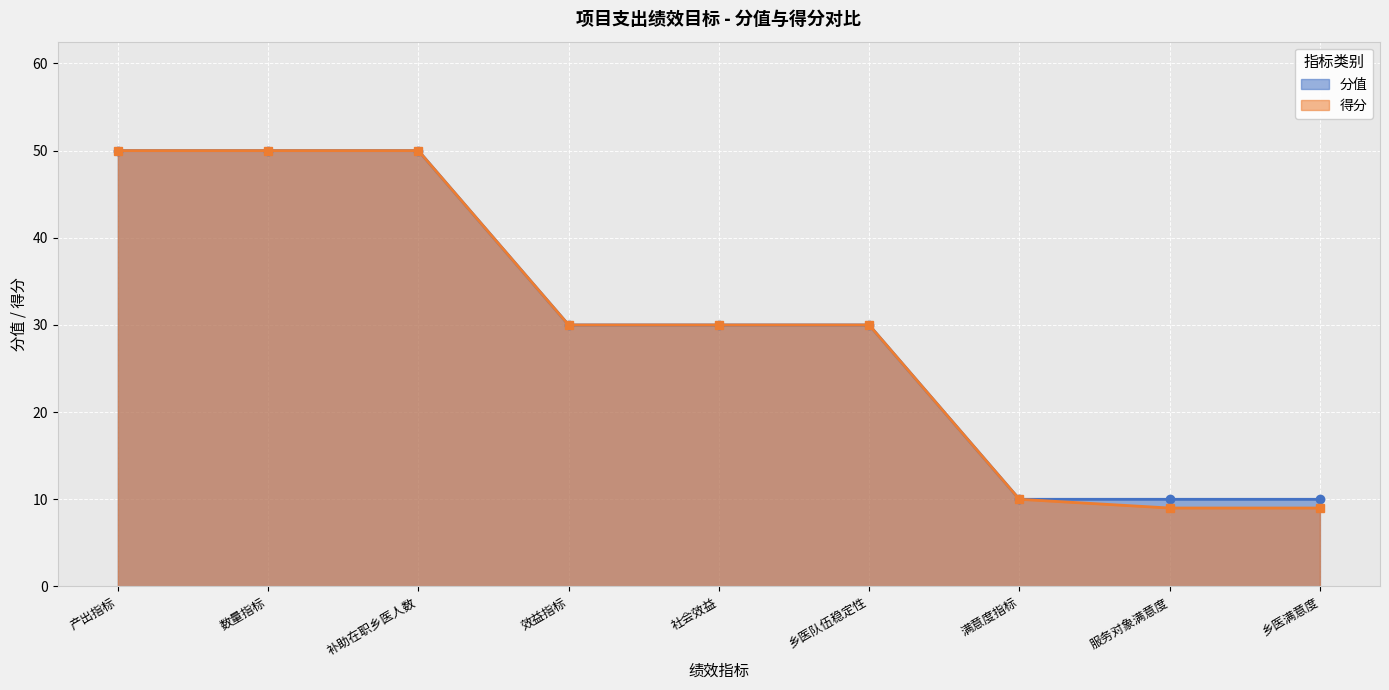

What is the average value of the 分值 series?

30